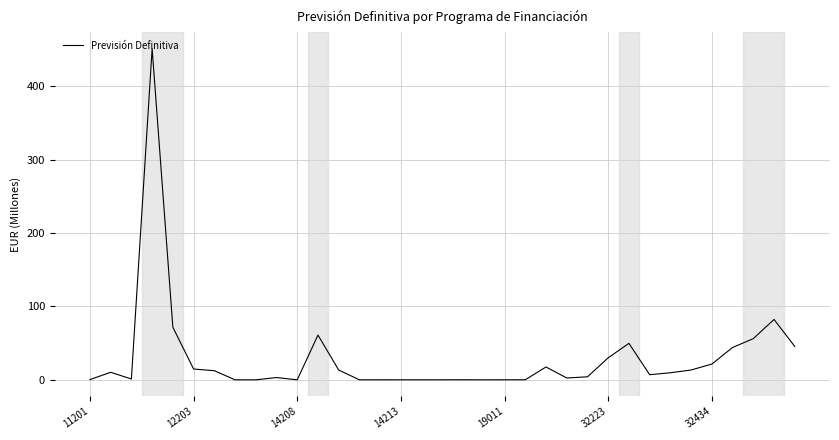

How many interior local valleys (lower than both neighbors) does the data have?

8